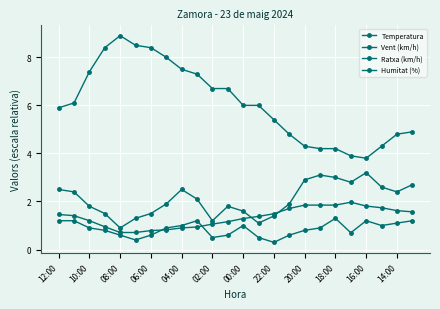

What is the greatest value displayed?

8.9